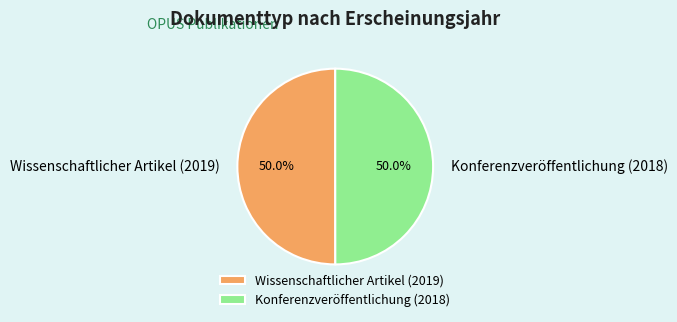

To the nearest percent, what percentage of the pie is Konferenzveröffentlichung (2018)?

50%